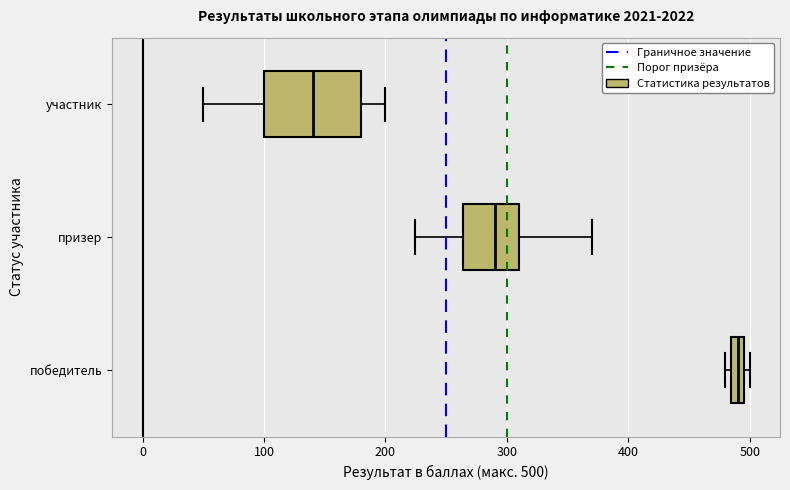

Which box is the widest, from its left edge to its right edge?

участник